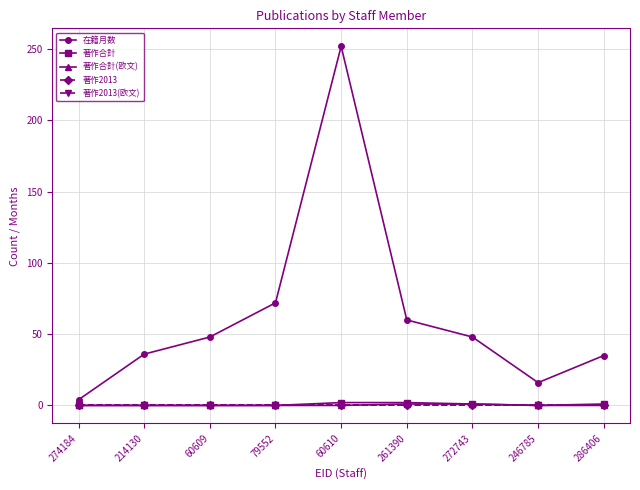

Does the chart have visible grid lines?

Yes